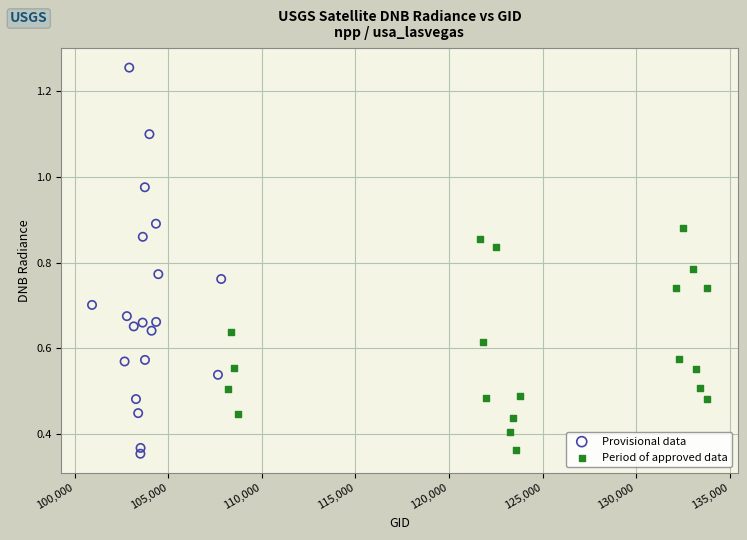

Which series has the widest spread of Y values?

Provisional data